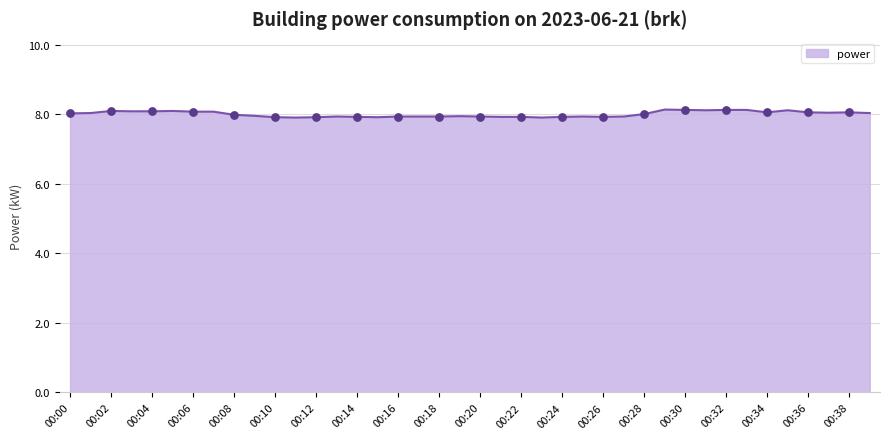

What is the minimum value shown in the chart?

7.9